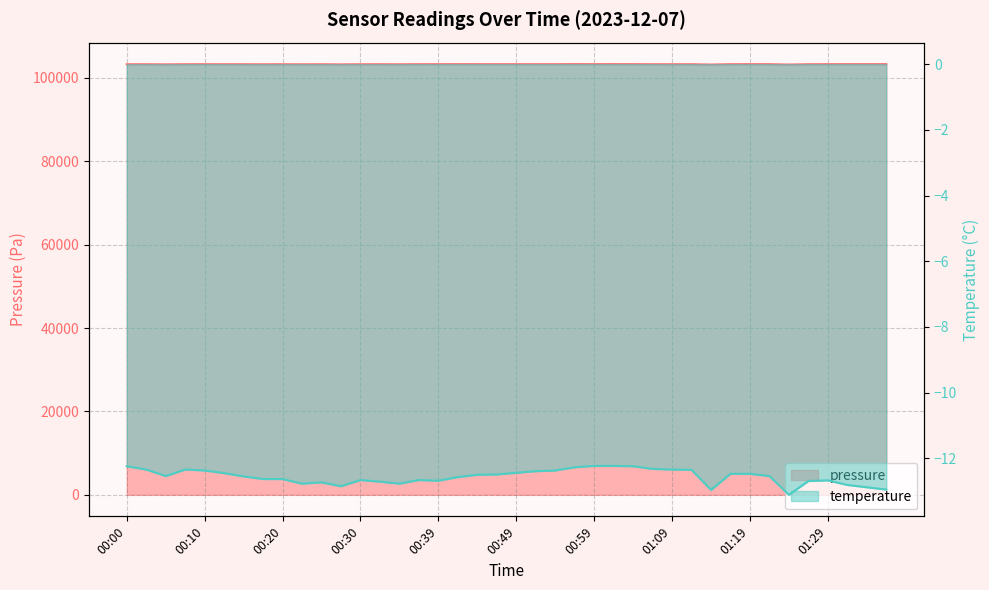

Which series has the largest range (max minus min)?

pressure